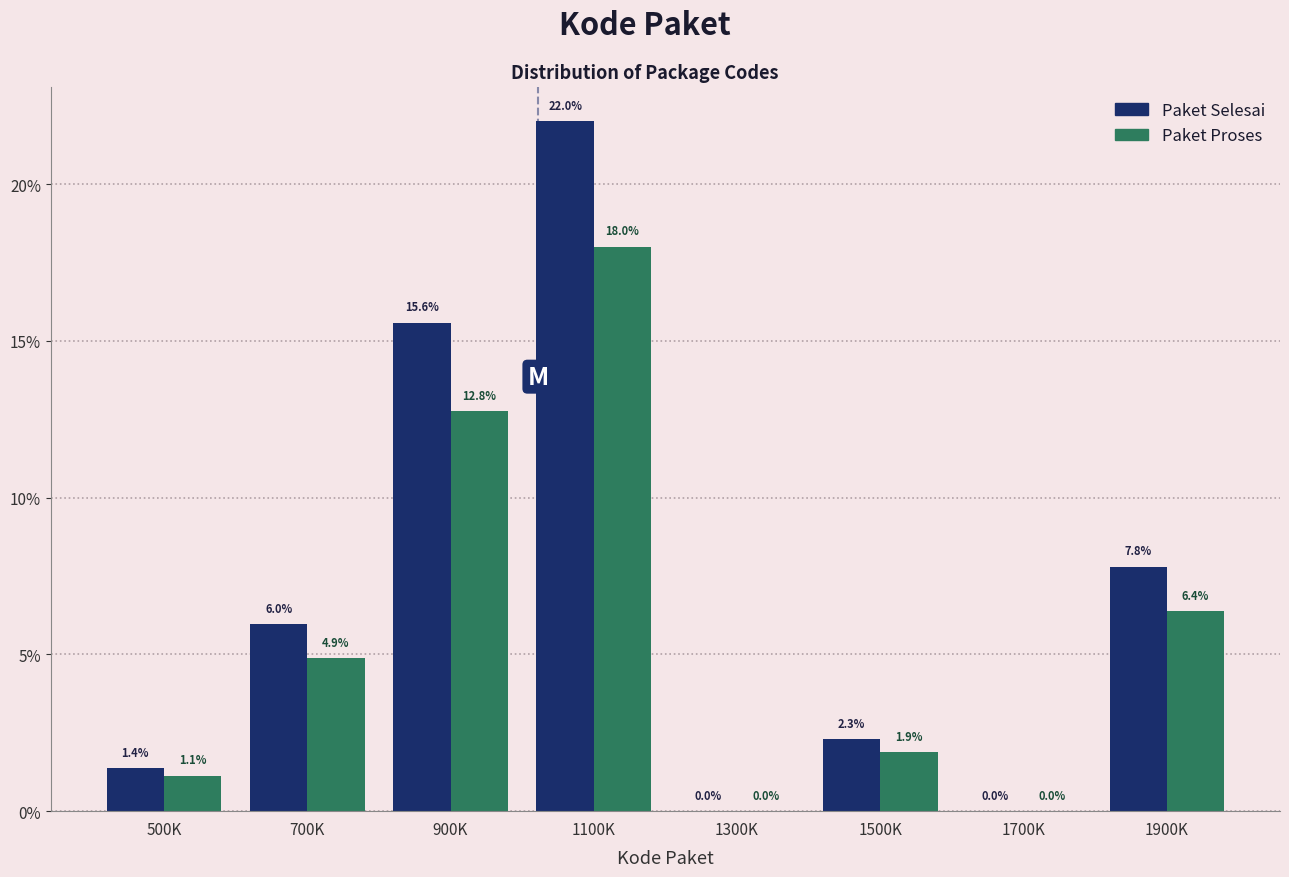

Reading left to right, extract all data points from this chart.

Paket Selesai: 500K=1.4	700K=6.0	900K=15.6	1100K=22.0	1300K=0.0	1500K=2.3	1700K=0.0	1900K=7.8
Paket Proses: 500K=1.1	700K=4.9	900K=12.8	1100K=18.0	1300K=0.0	1500K=1.9	1700K=0.0	1900K=6.4